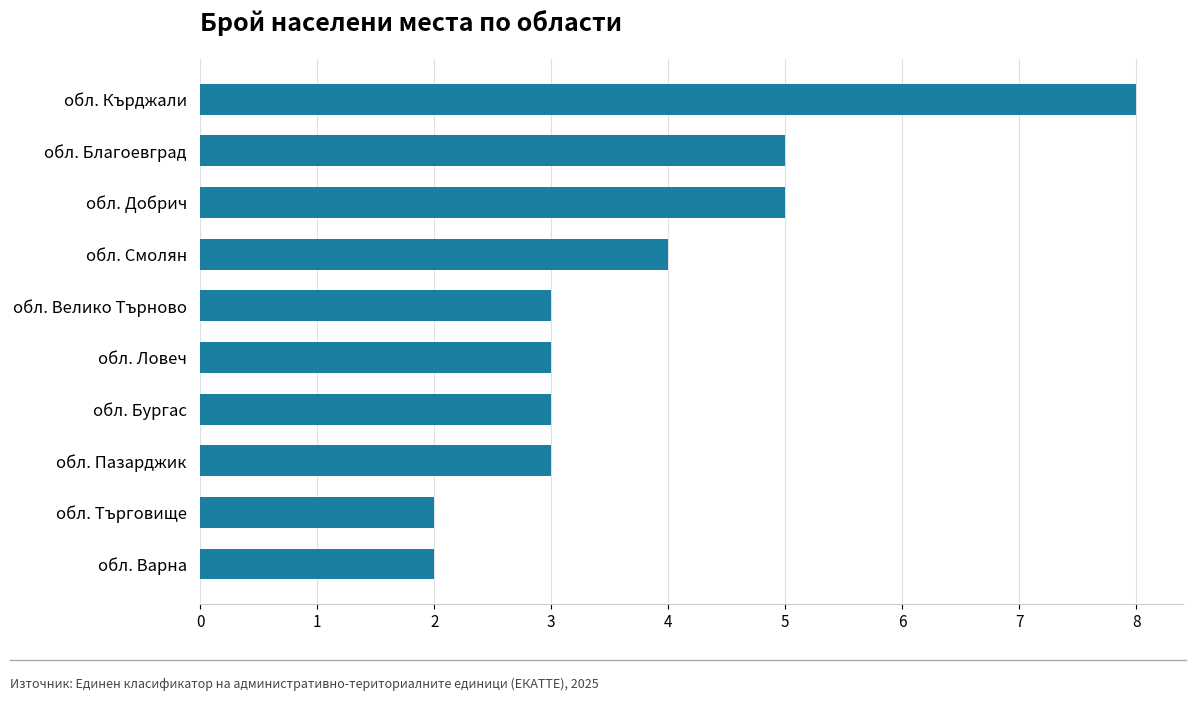

Reading bottom to top, what are all the values shown in this chart?

2	2	3	3	3	3	4	5	5	8